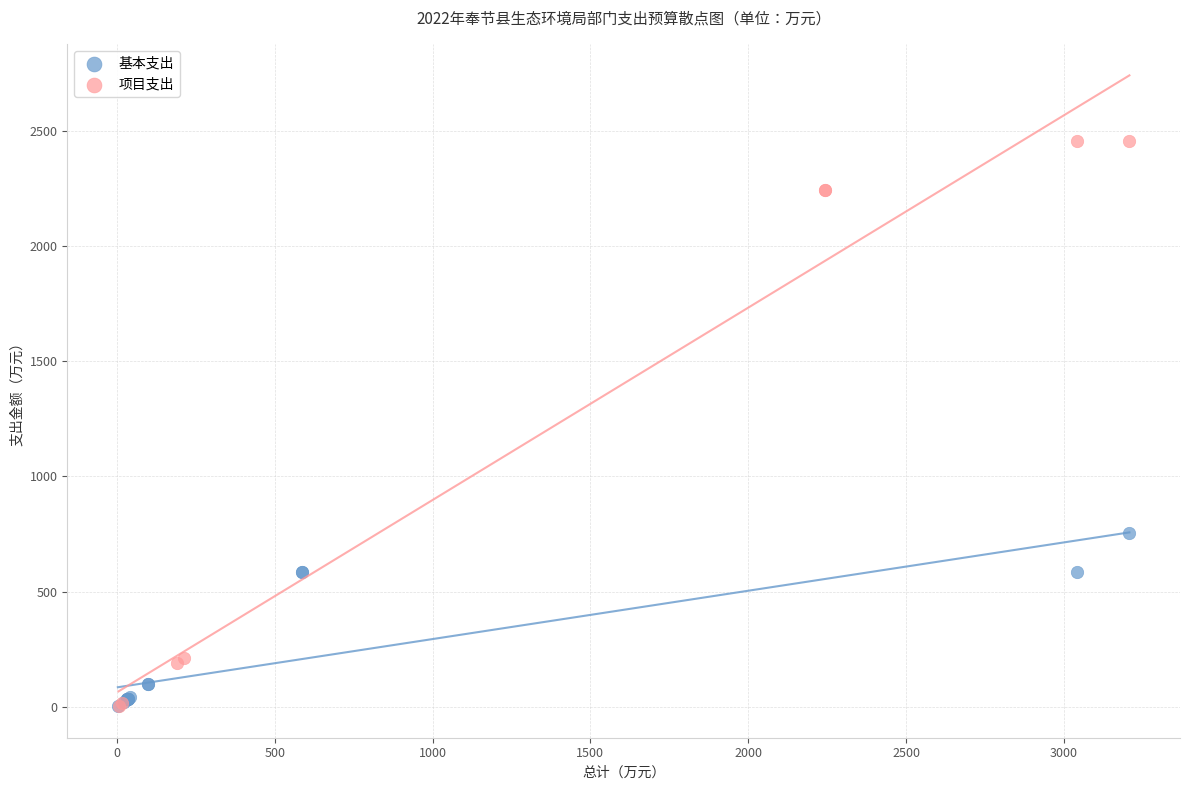

Which series reaches the maximum Y coordinate?

项目支出